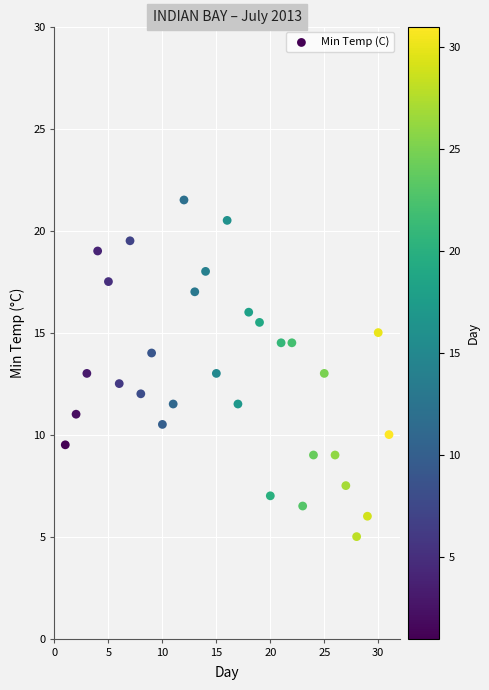

What is the range of X values (max minus min)?

30.0